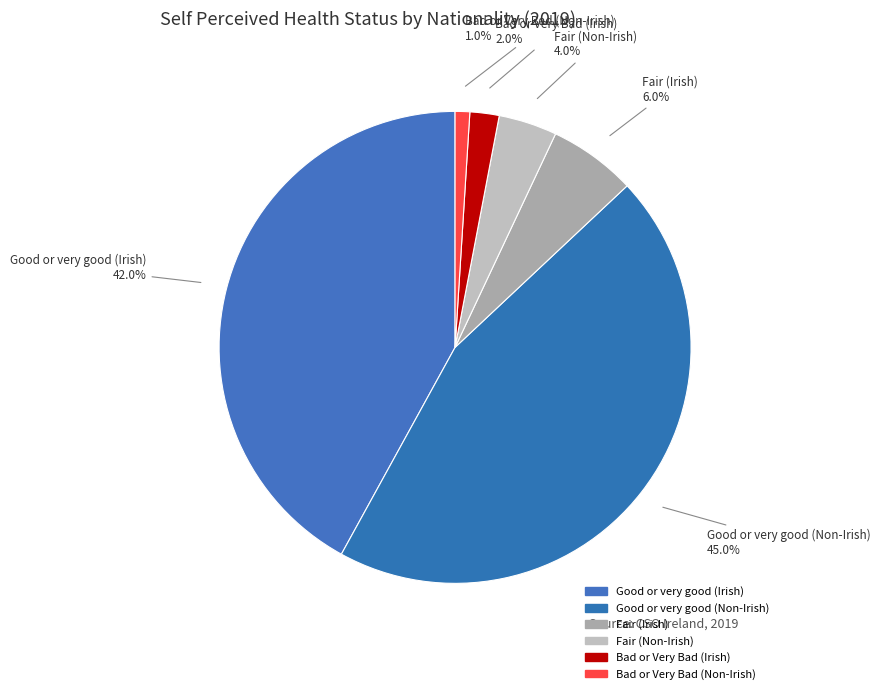

The Fair (Irish) slice represents 6% of the pie. True or false?

True